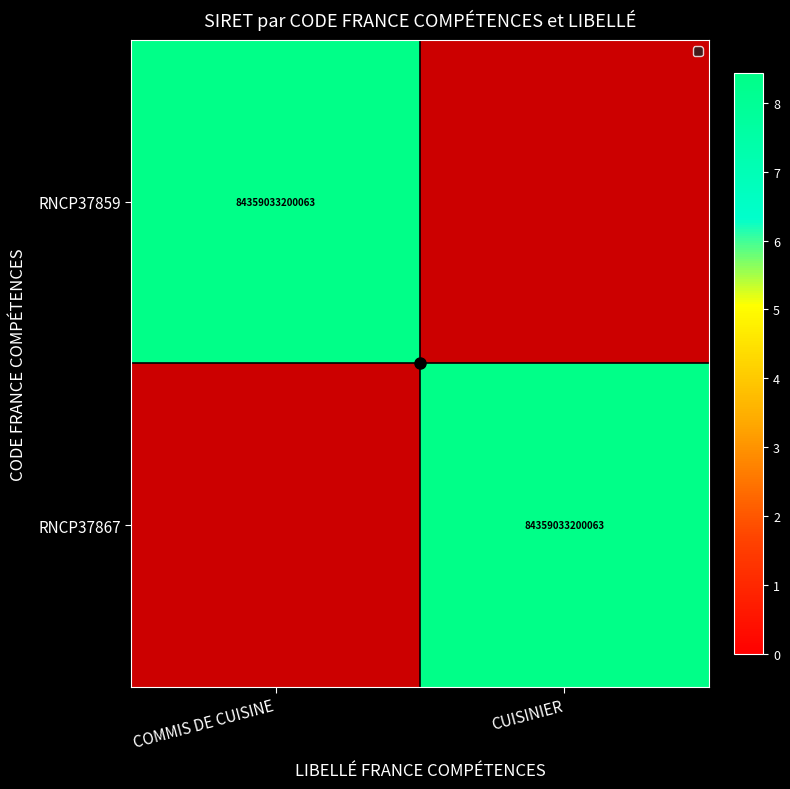

True or false: RNCP37867 has a value of 0.6 at COMMIS DE CUISINE.

False